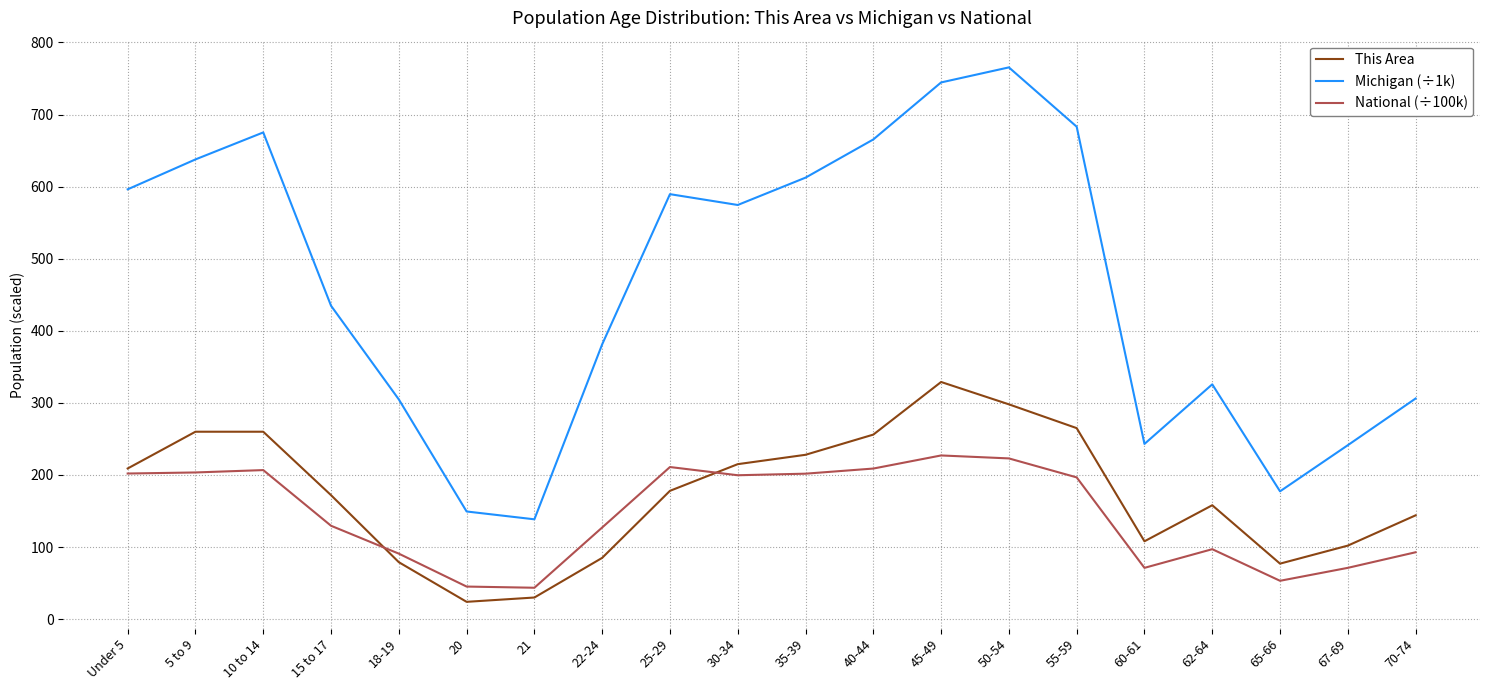

How many lines are shown in the chart?

3